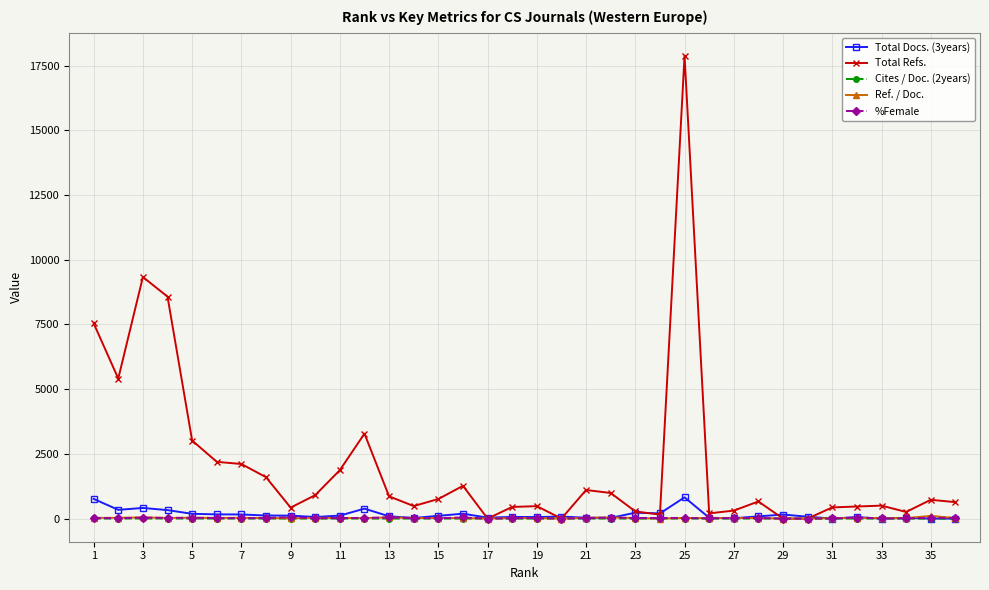

What are all the series names shown in the legend?

Total Docs. (3years), Total Refs., Cites / Doc. (2years), Ref. / Doc., %Female